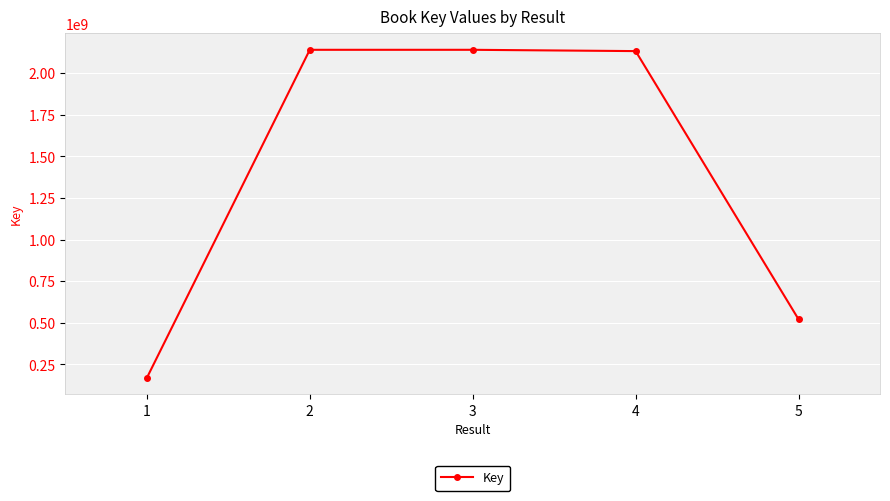

True or false: the data has more than 0 interior local peaks.

True